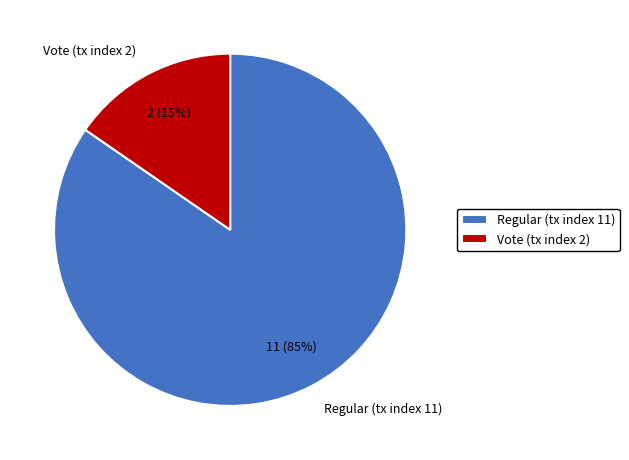

Count the number of slices in the pie.

2